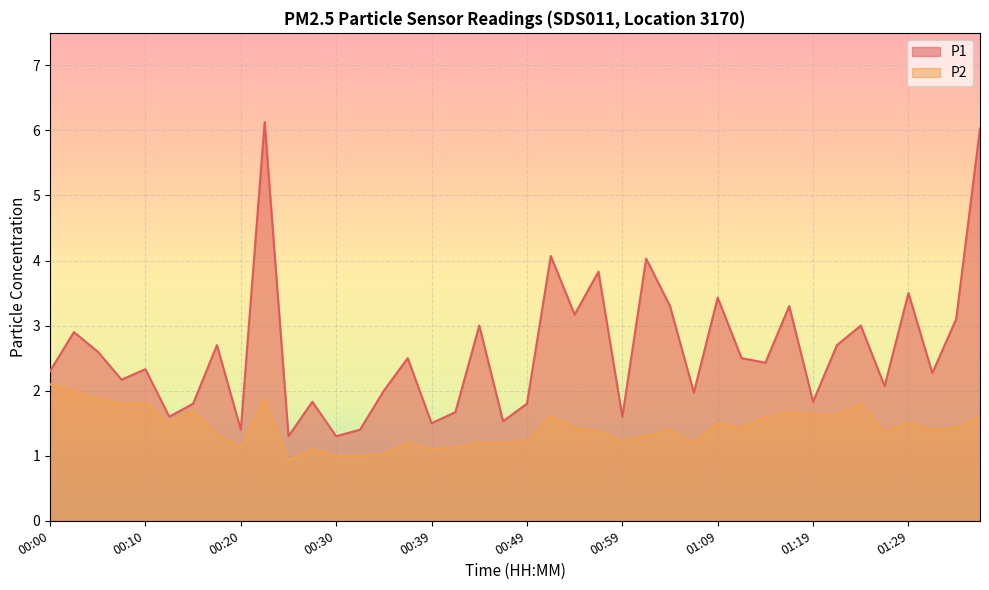

Reading left to right, what are all the values shown in this chart?

P1: 00:00=2.3	00:03=2.9	00:05=2.6	00:07=2.2	00:10=2.3	00:12=1.6	00:15=1.8	00:17=2.7	00:20=1.4	00:22=6.1	00:25=1.3	00:27=1.8	00:30=1.3	00:32=1.4	00:34=2.0	00:37=2.5	00:39=1.5	00:42=1.7	00:44=3.0	00:47=1.5	00:49=1.8	00:52=4.1	00:54=3.2	00:57=3.8	00:59=1.6	01:01=4.0	01:04=3.3	01:07=2.0	01:09=3.4	01:12=2.5	01:14=2.4	01:16=3.3	01:19=1.8	01:21=2.7	01:24=3.0	01:26=2.1	01:29=3.5	01:31=2.3	01:34=3.1	01:36=6.0
P2: 00:00=2.1	00:03=2.0	00:05=1.9	00:07=1.8	00:10=1.8	00:12=1.5	00:15=1.7	00:17=1.3	00:20=1.1	00:22=1.9	00:25=0.9	00:27=1.1	00:30=1.0	00:32=1.0	00:34=1.0	00:37=1.2	00:39=1.1	00:42=1.1	00:44=1.2	00:47=1.2	00:49=1.2	00:52=1.6	00:54=1.4	00:57=1.4	00:59=1.2	01:01=1.3	01:04=1.4	01:07=1.2	01:09=1.5	01:12=1.4	01:14=1.6	01:16=1.7	01:19=1.6	01:21=1.6	01:24=1.8	01:26=1.4	01:29=1.5	01:31=1.4	01:34=1.4	01:36=1.6